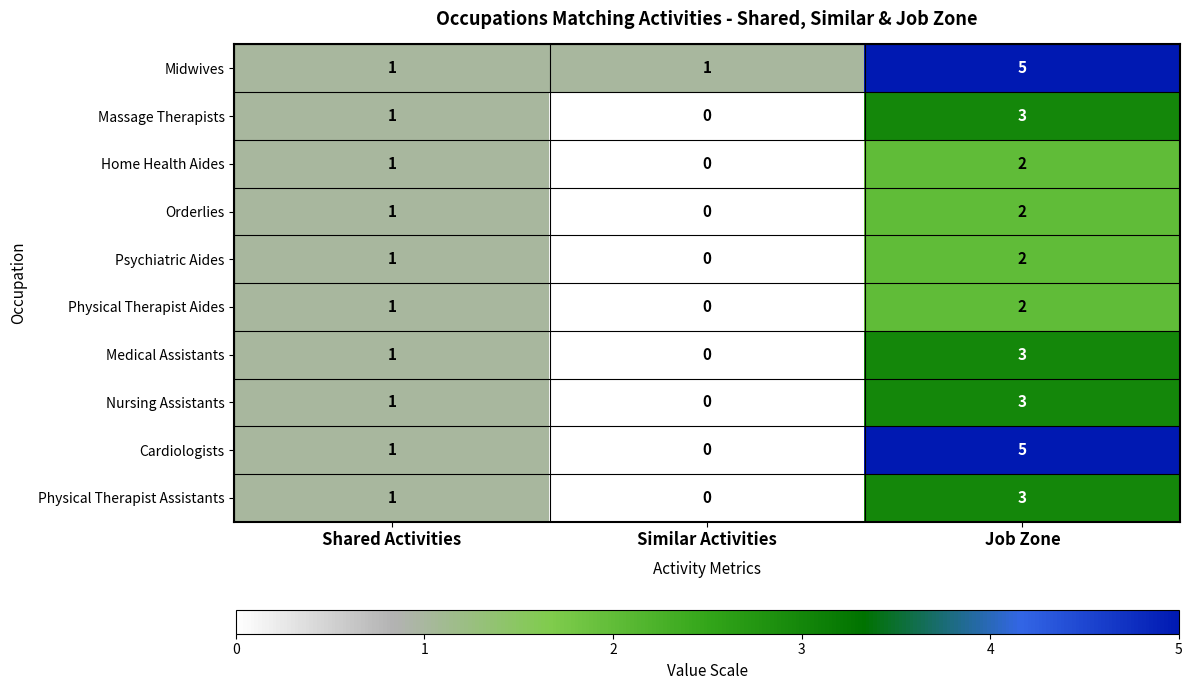

List the labels in order of Nursing Assistants value, largest first.

Job Zone, Shared Activities, Similar Activities